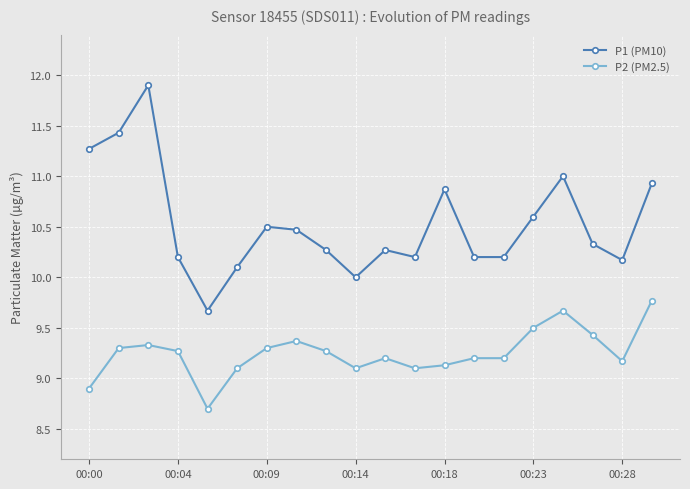

What is the minimum value for P2 (PM2.5)?

8.7